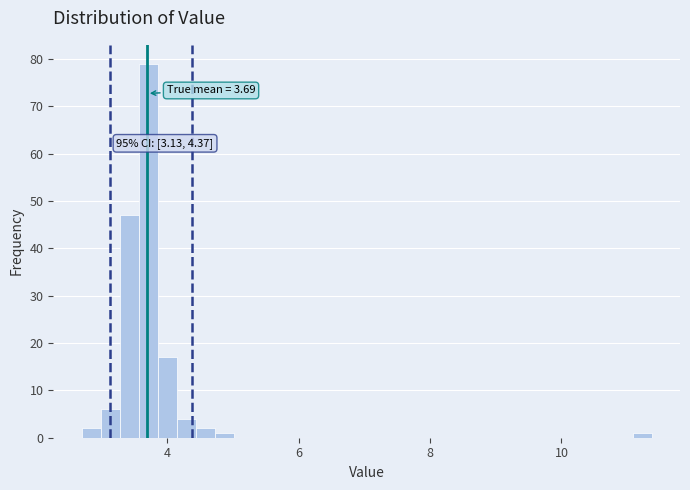

Around what value on the x-axis is the tallest bar? Give the approximate position of its centre, as read against the axis.

3.8